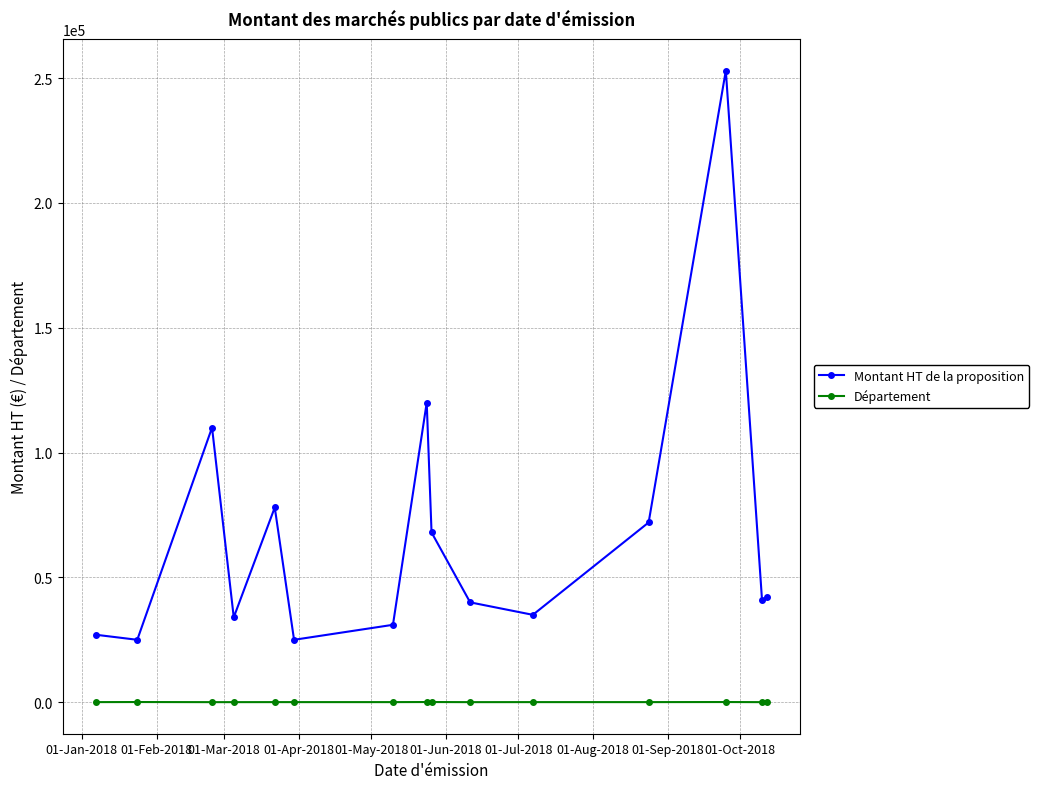

Rank the series by their maximum value, from highest to lowest.

Montant HT de la proposition, Département